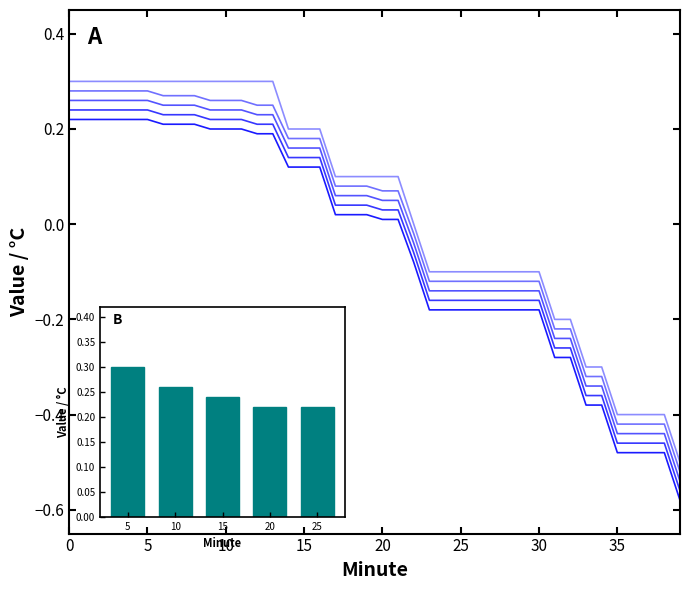

Are the bars grouped side by side (vs. stacked)?

Yes